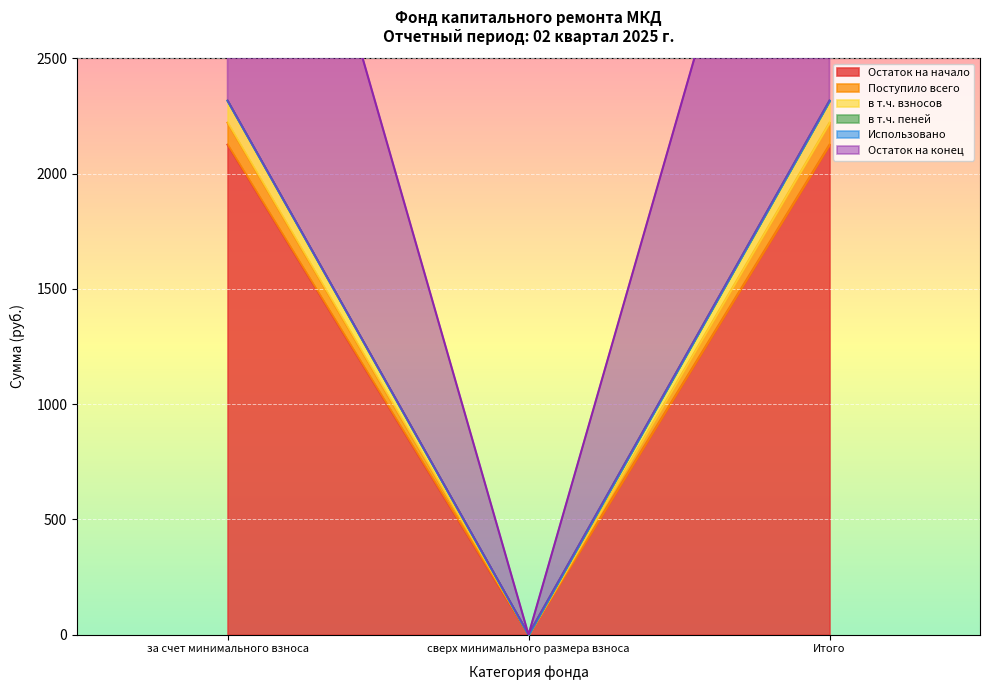

Which category has the lowest value in the Поступило всего series?

сверх минимального размера взноса